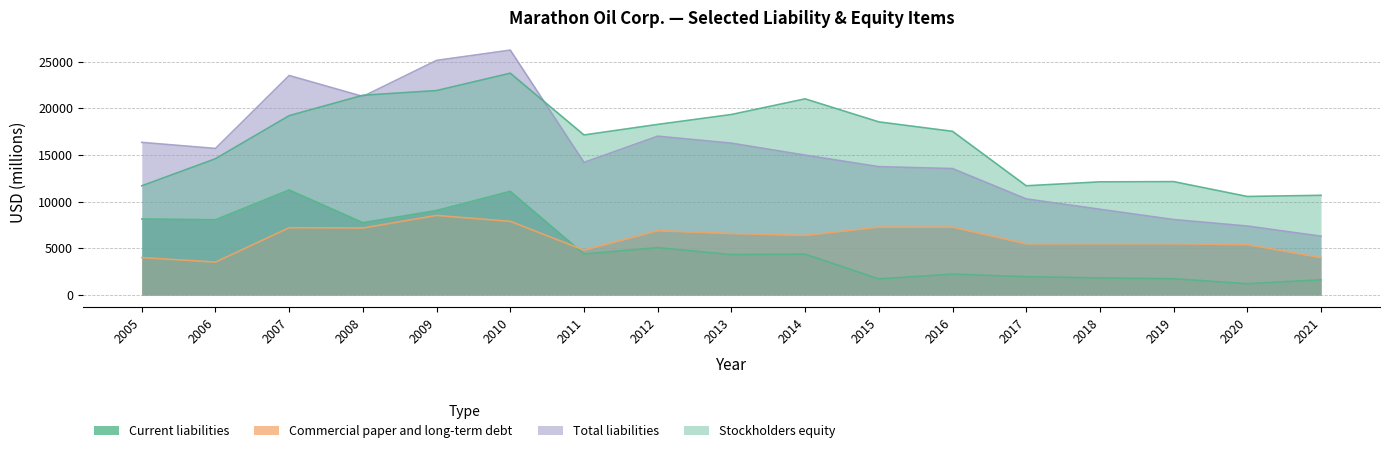

Rank the series at 2010 from highest to lowest value.

Total liabilities, Stockholders equity, Current liabilities, Commercial paper and long-term debt